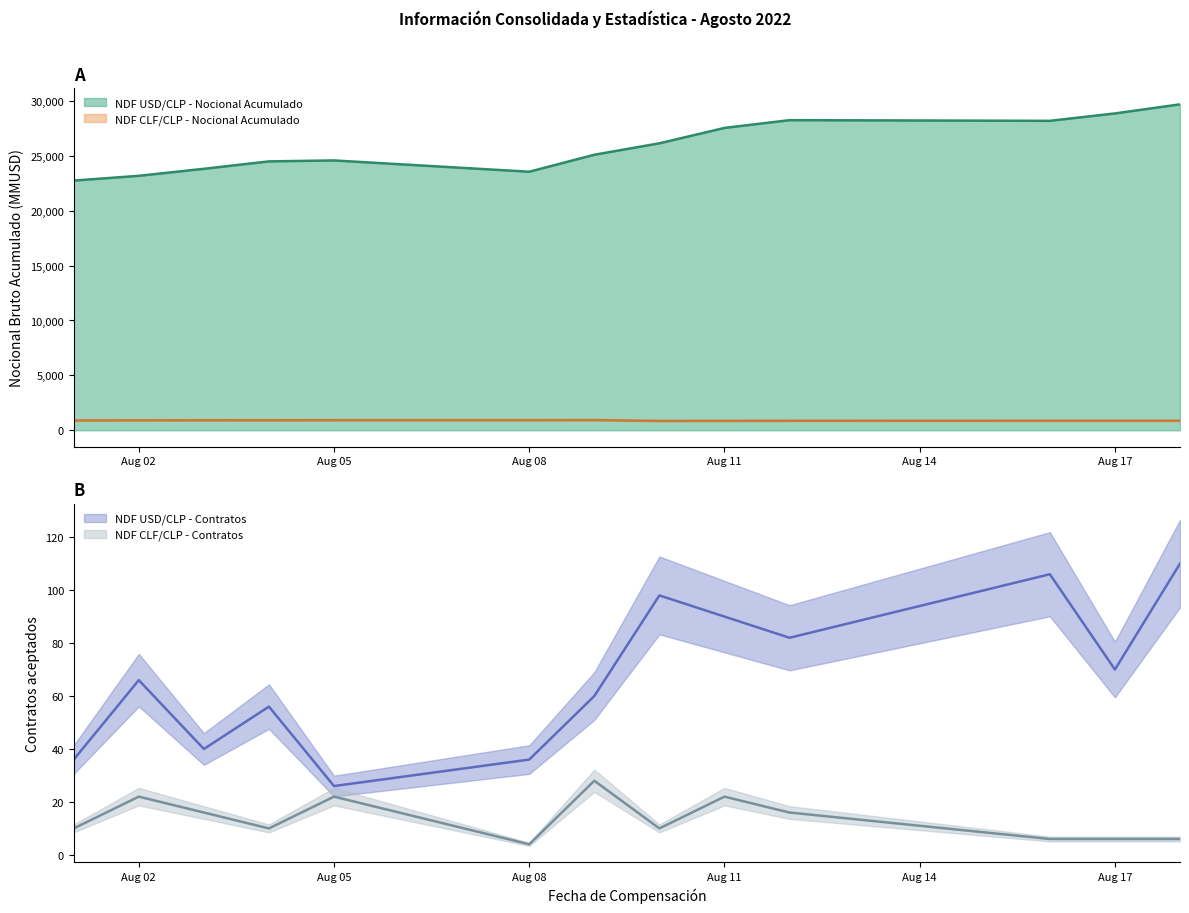

What is the highest value of the NDF CLF/CLP - Nocional Acumulado series?

932.4